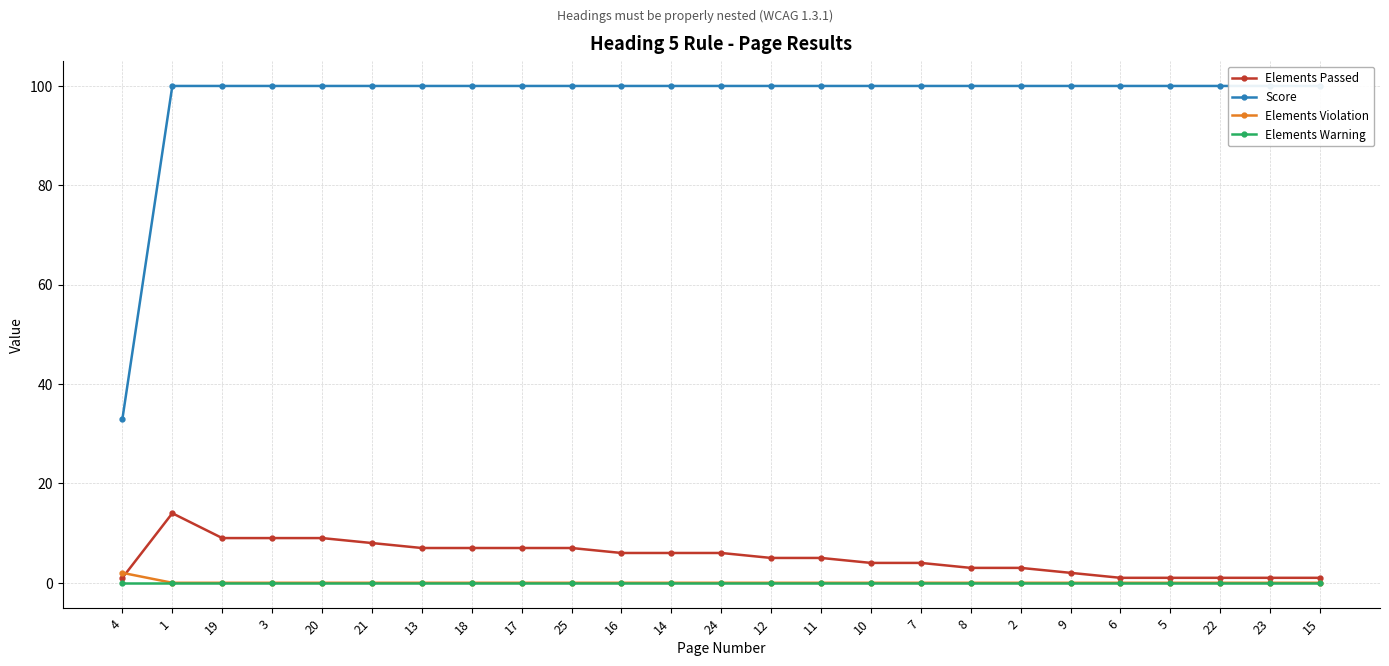

True or false: Elements Violation has more than 2 points higher than both neighbors.

False